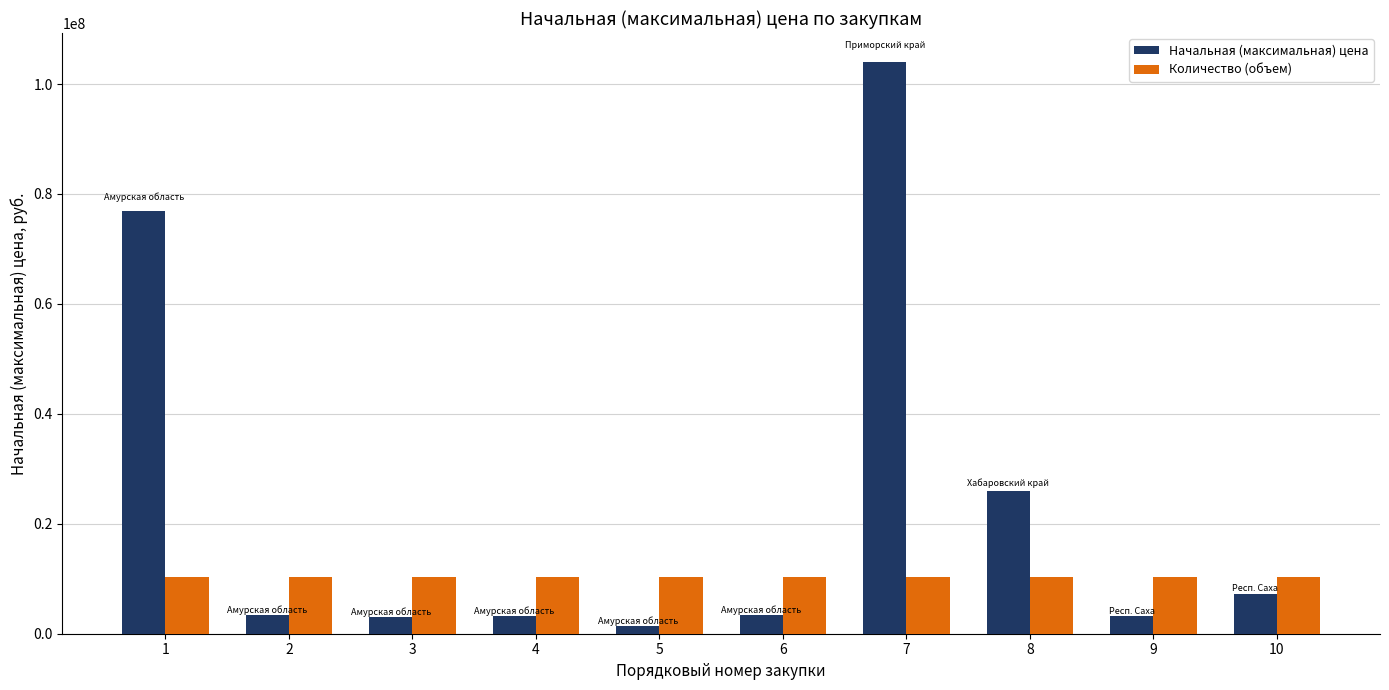

How many distinct data groups are displayed?

2